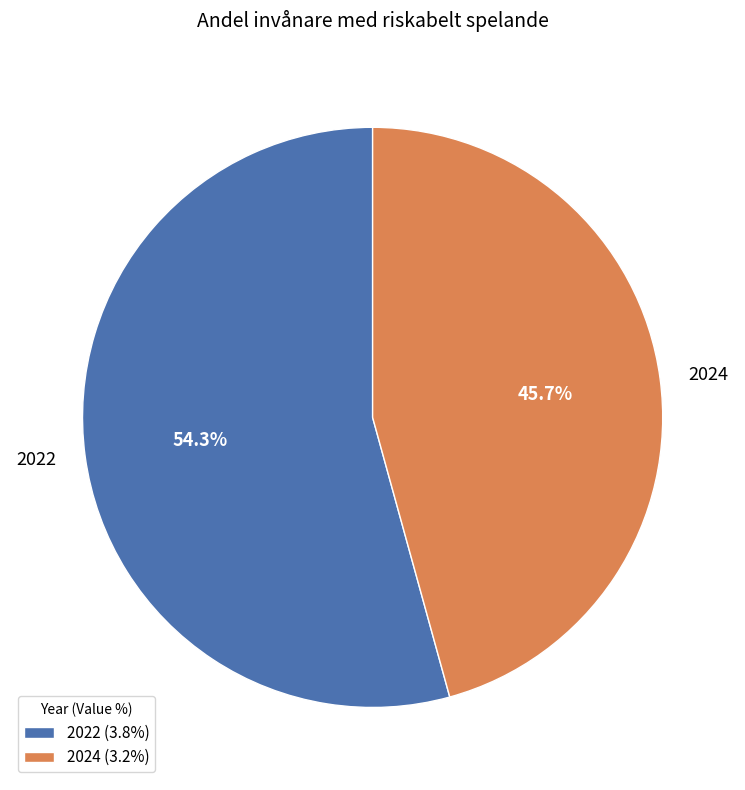

Does 2022 account for over 50% of the chart?

Yes